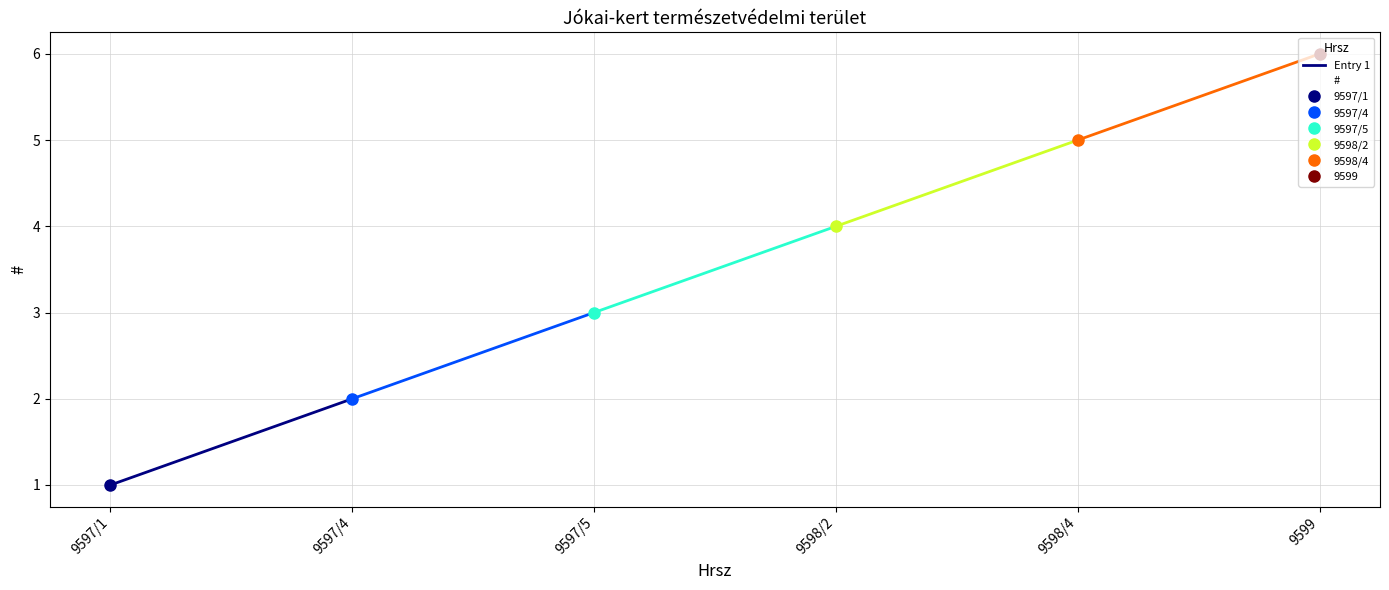

What is the label of the 4th point from the left?

9598/2